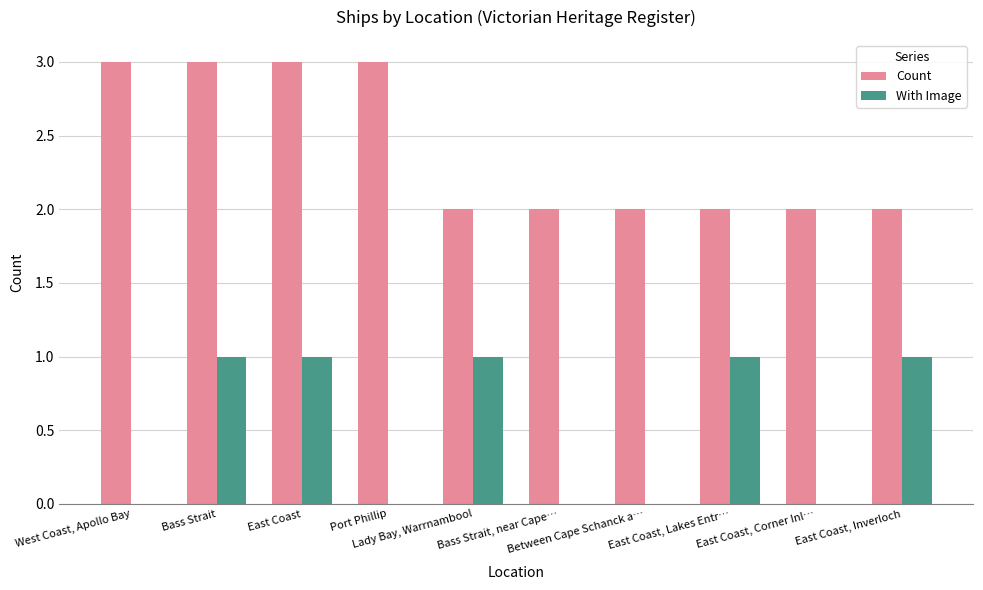

Which series has the largest total across all categories?

Count